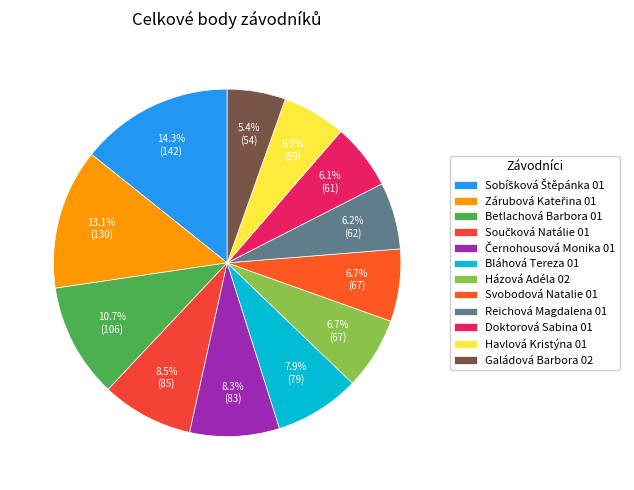

The Součková Natálie 01 slice represents 17% of the pie. True or false?

False